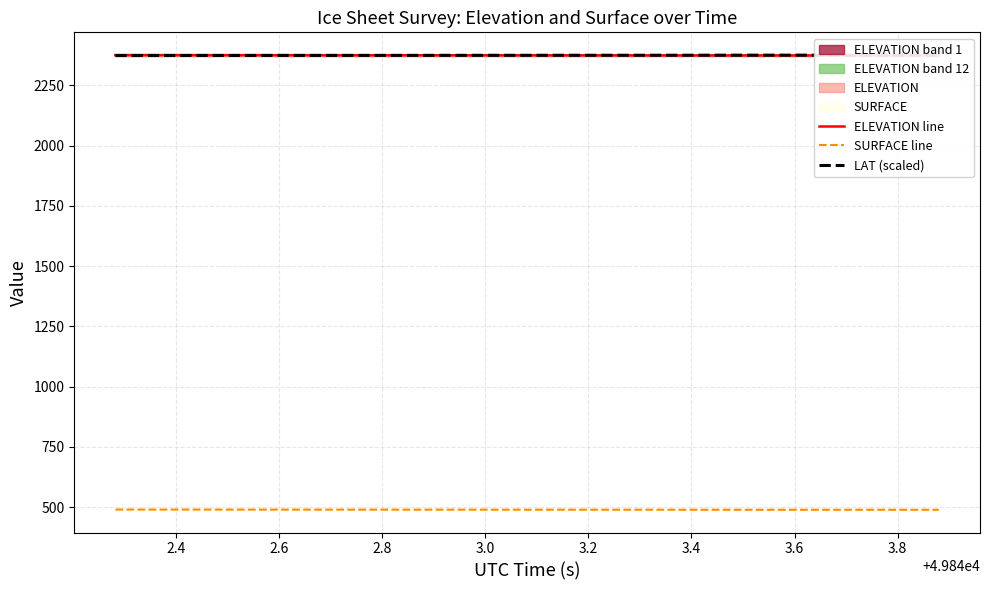

What is the highest value of the SURFACE line series?

490.3